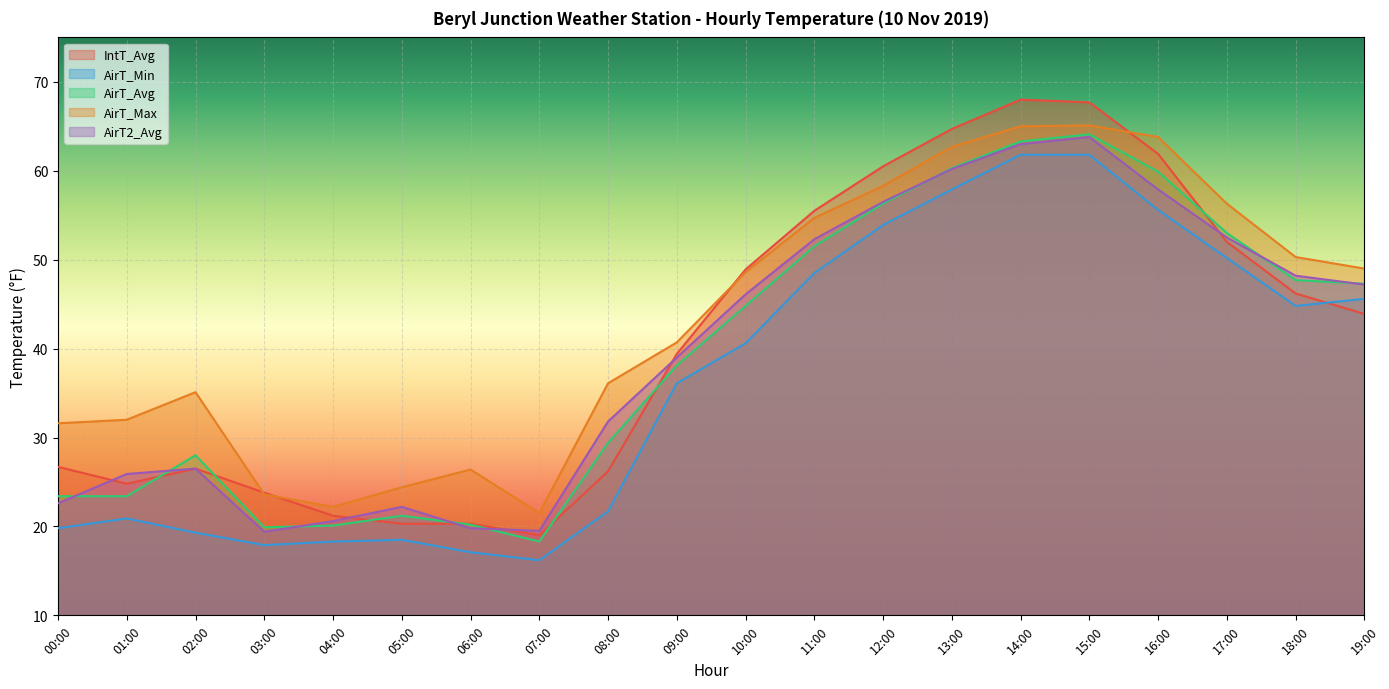

What is the total value across all series at 19:00?

233.0